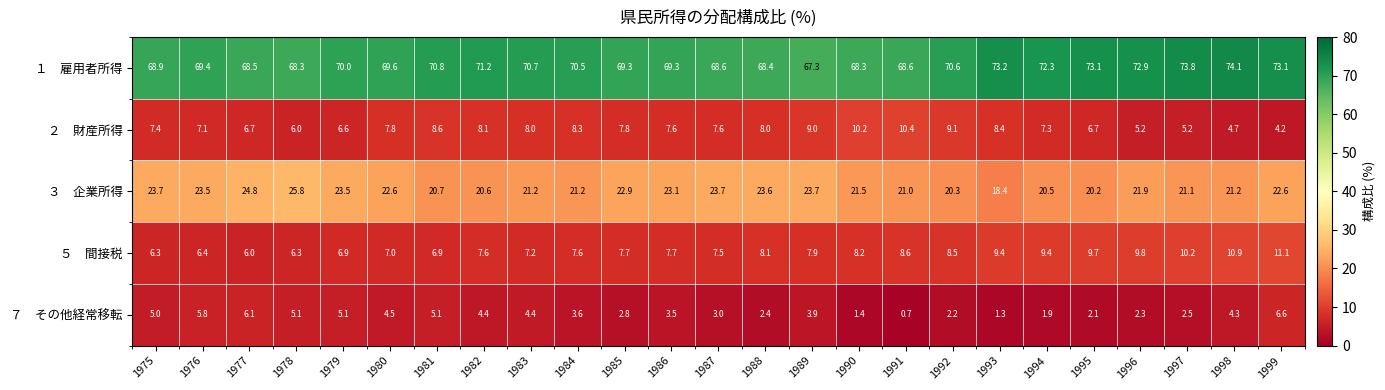

At which category is the sum across all series the highest?

1999